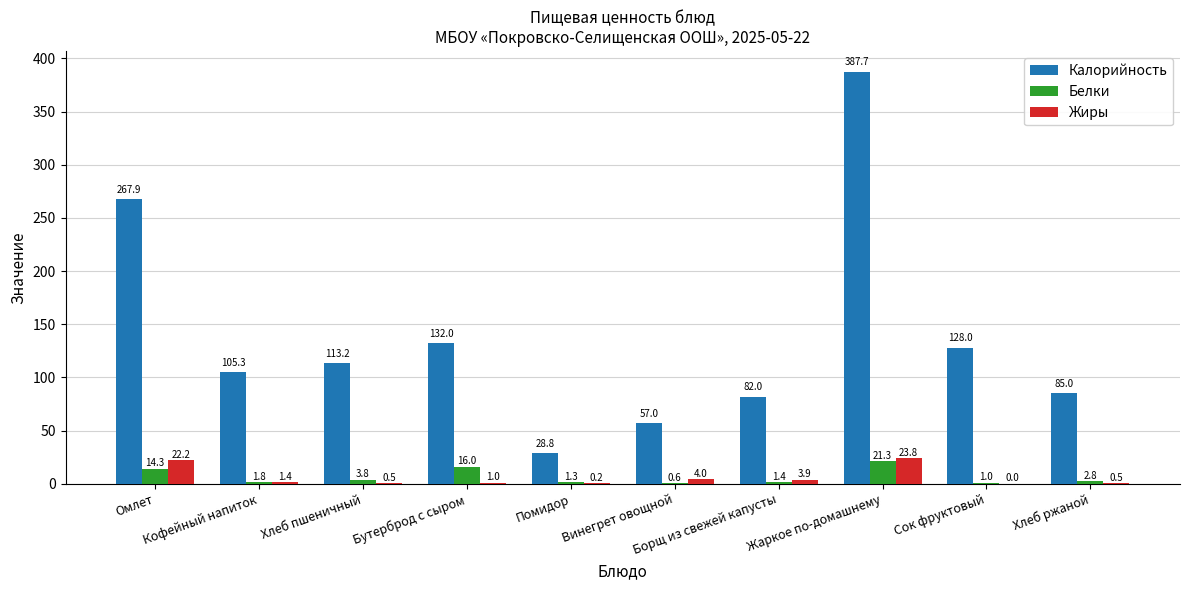

What is the sum of all Калорийность values?

1386.9